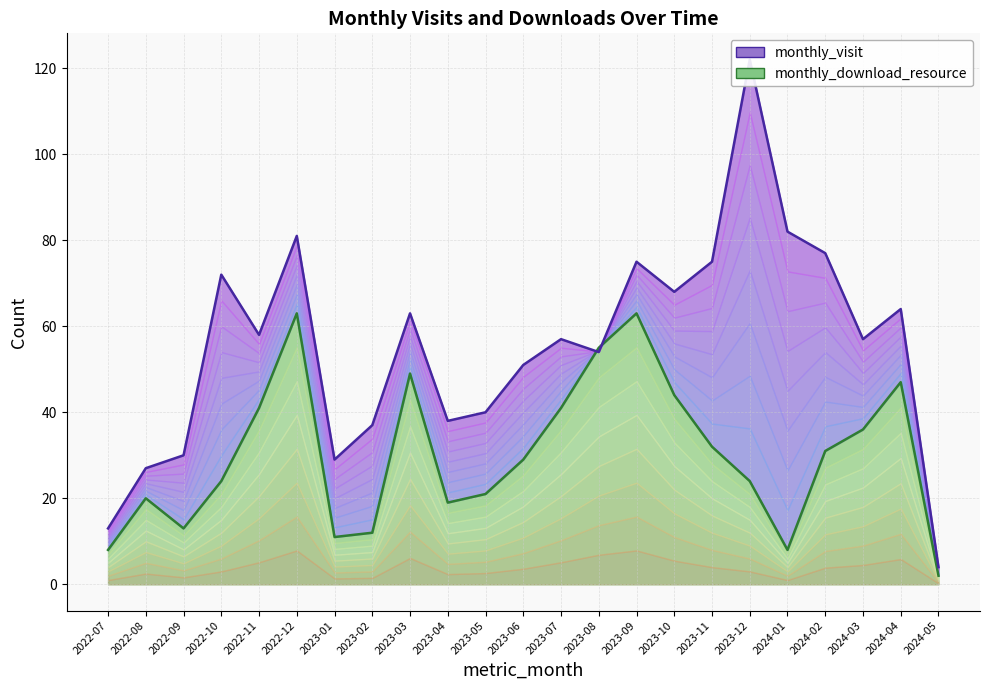

Is it true that monthly_download_resource equals 13 at 2024-01?

False